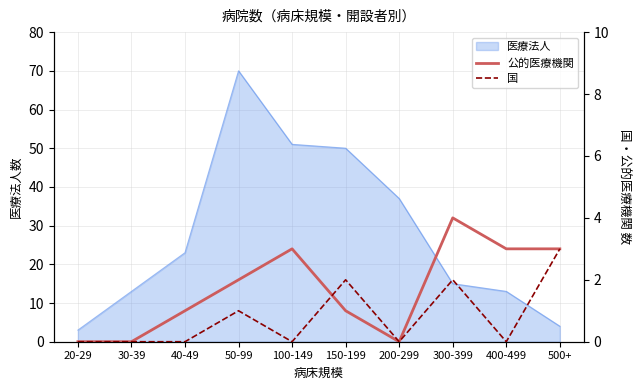

How many 公的医療機関 values are between 0 and 3?

9